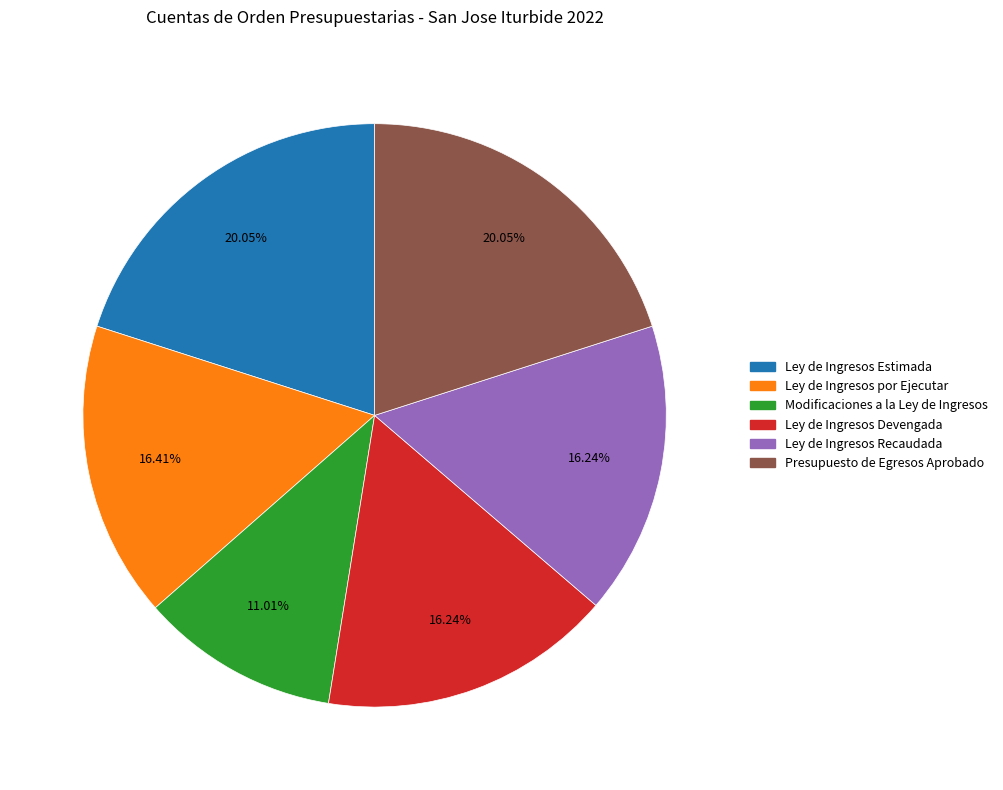

The Modificaciones a la Ley de Ingresos slice represents 11% of the pie. True or false?

True